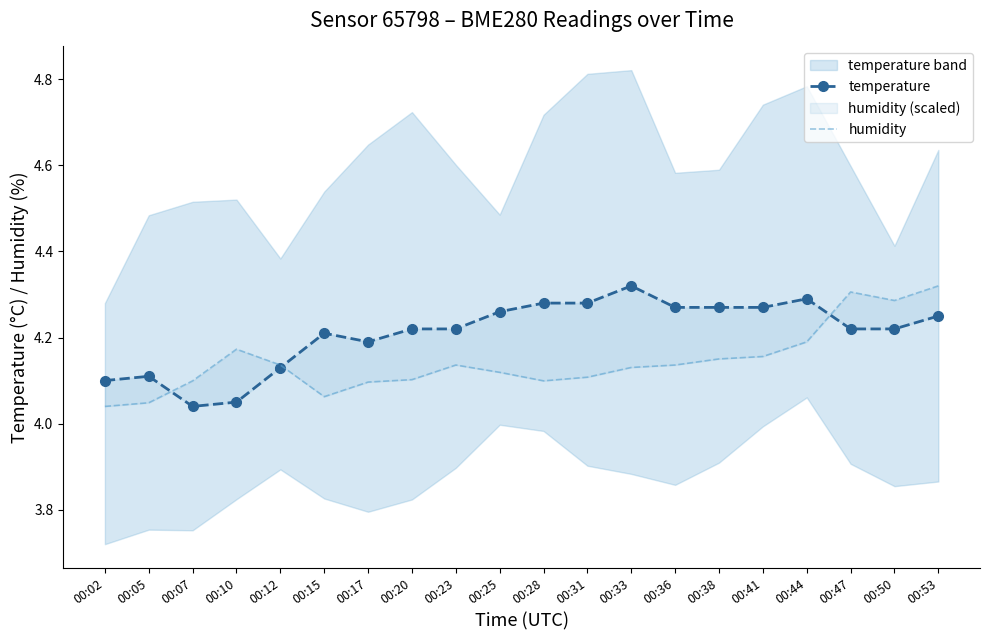

Which series has the widest spread of values?

temperature